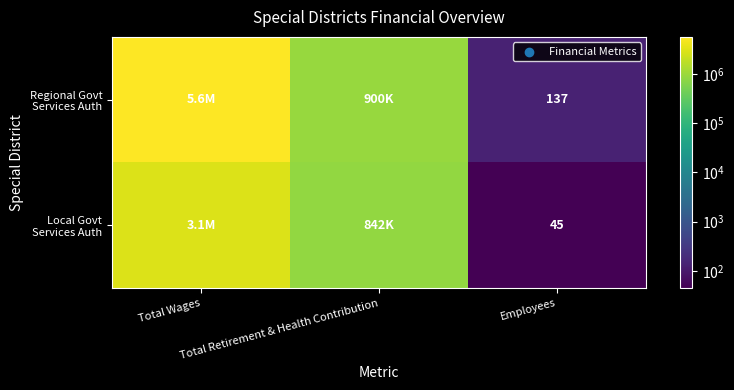

List the series in order of their peak value, highest first.

Regional Govt Services Auth, Local Govt Services Auth